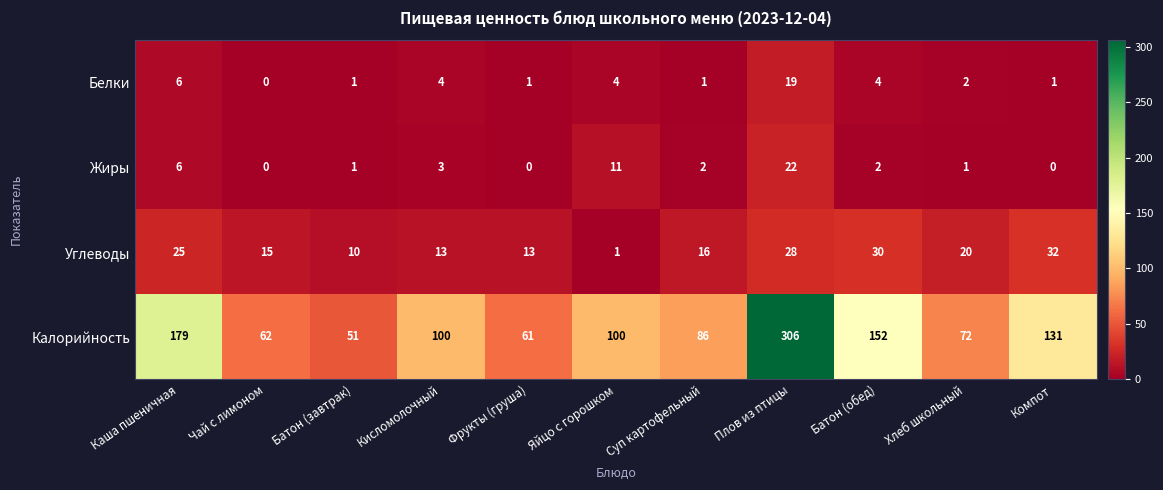

Rank the series by their maximum value, from highest to lowest.

Калорийность, Углеводы, Жиры, Белки